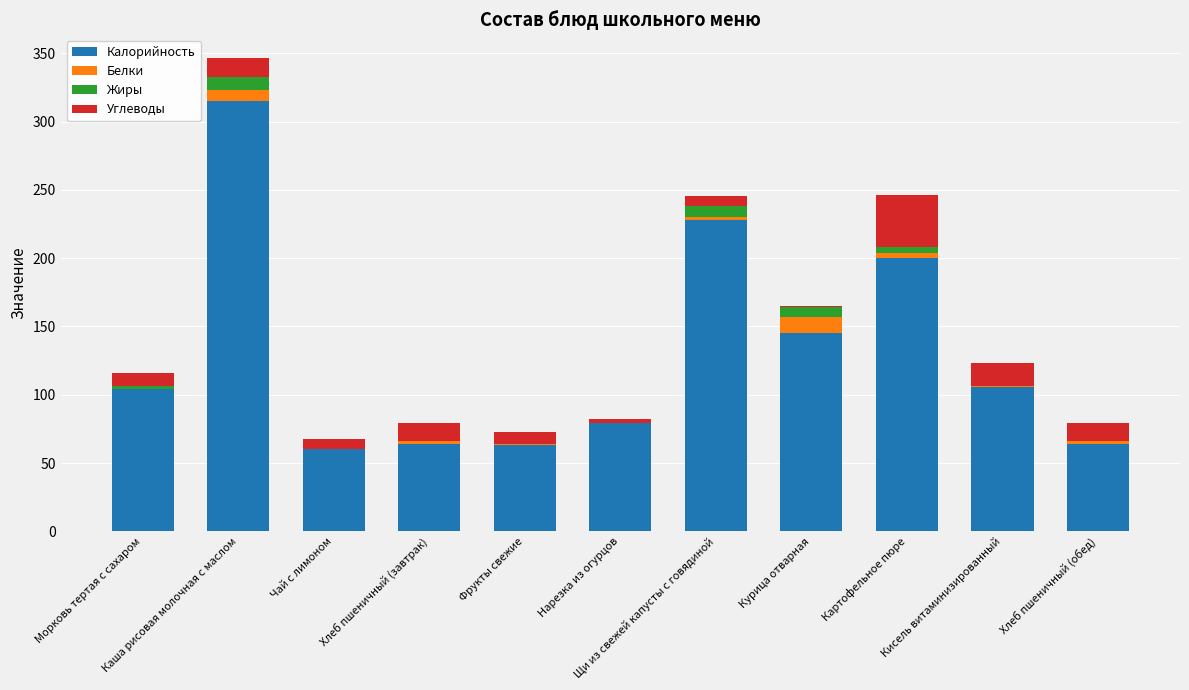

How many categories are shown in the chart?

11